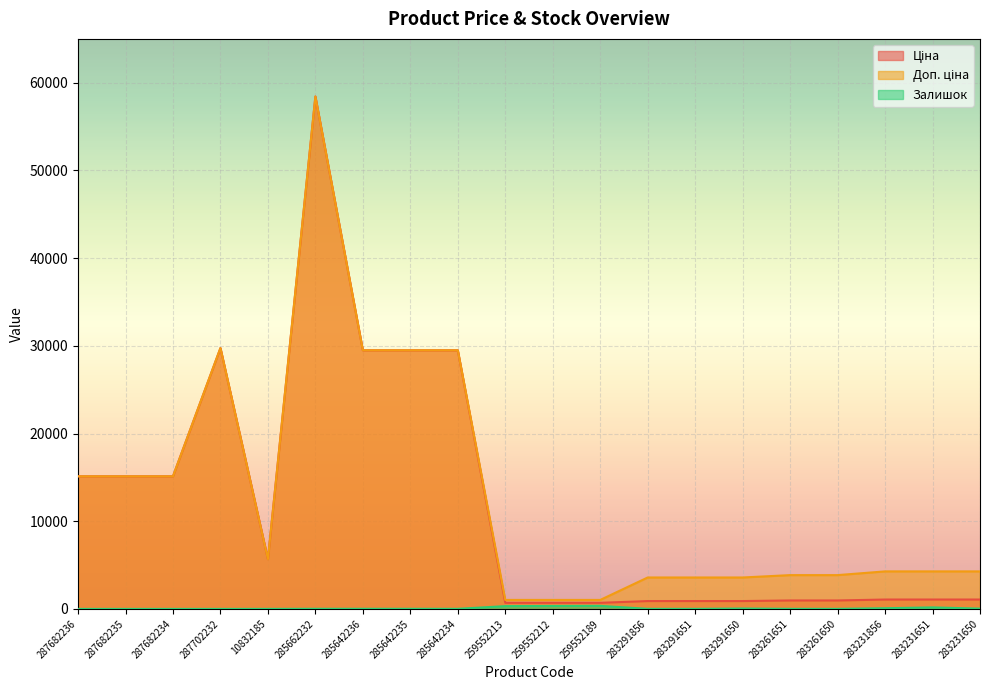

How many distinct data groups are displayed?

3